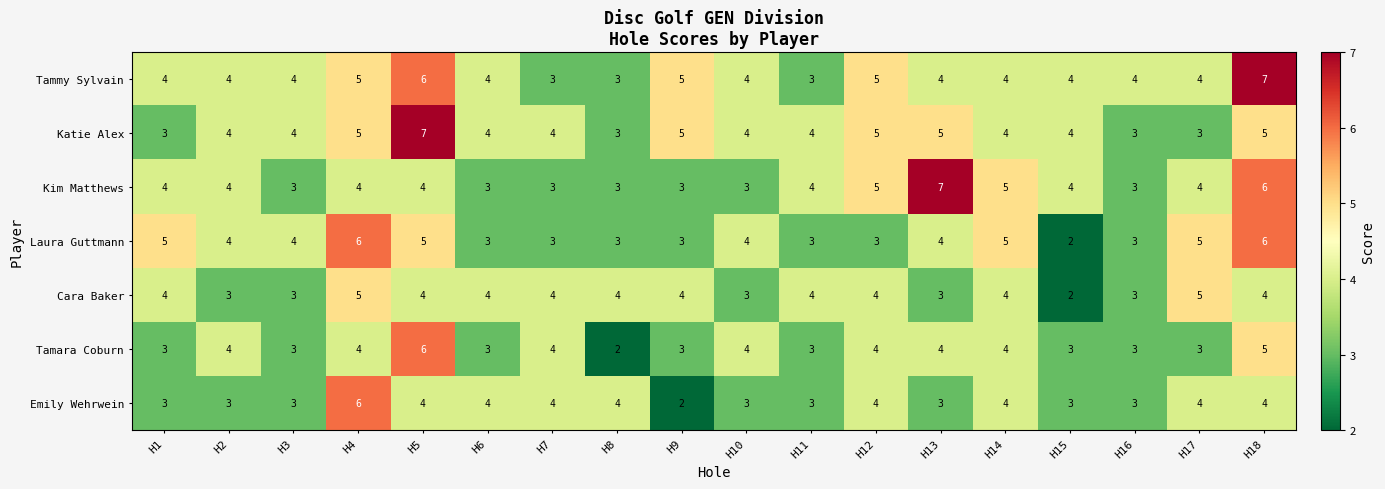

How many values in the Laura Guttmann series are below 4?

8